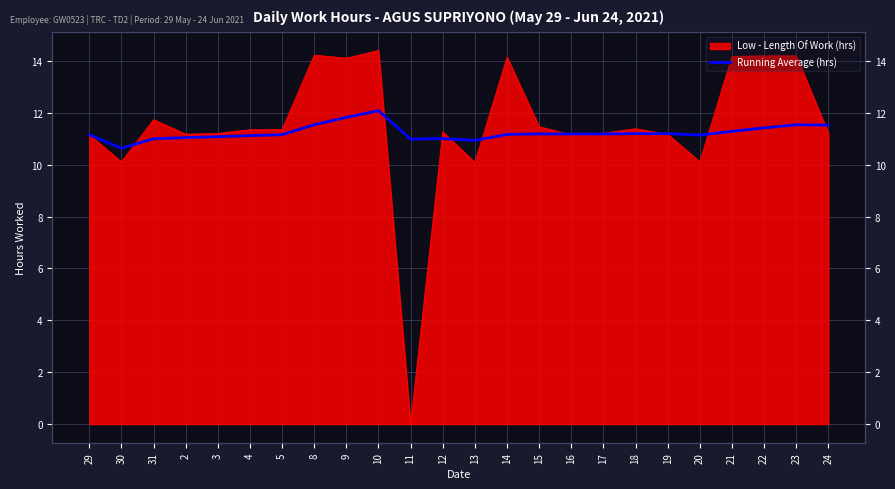

What position from the right is 31?

22